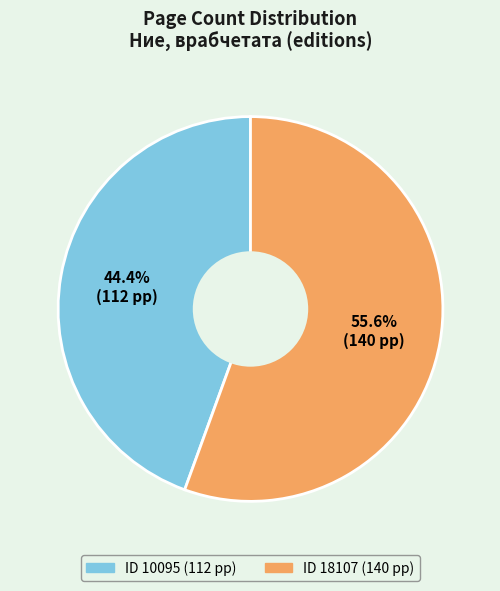

Is there a majority slice in this chart?

Yes